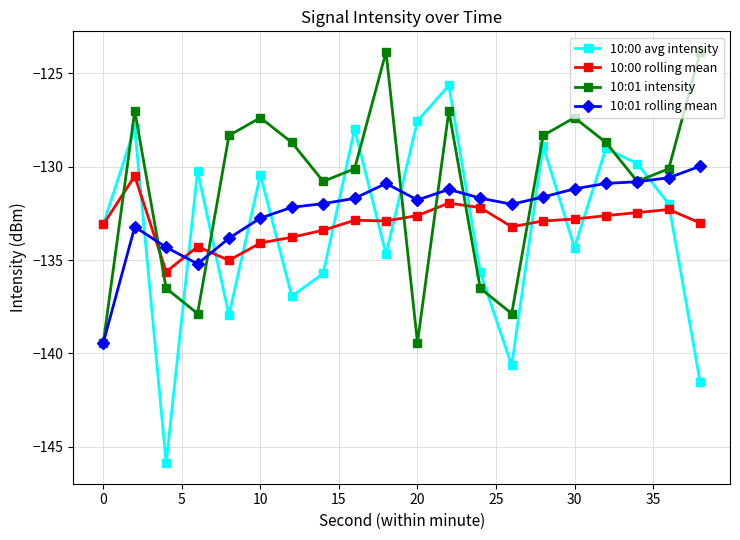

What is the minimum value shown in the chart?

-145.9